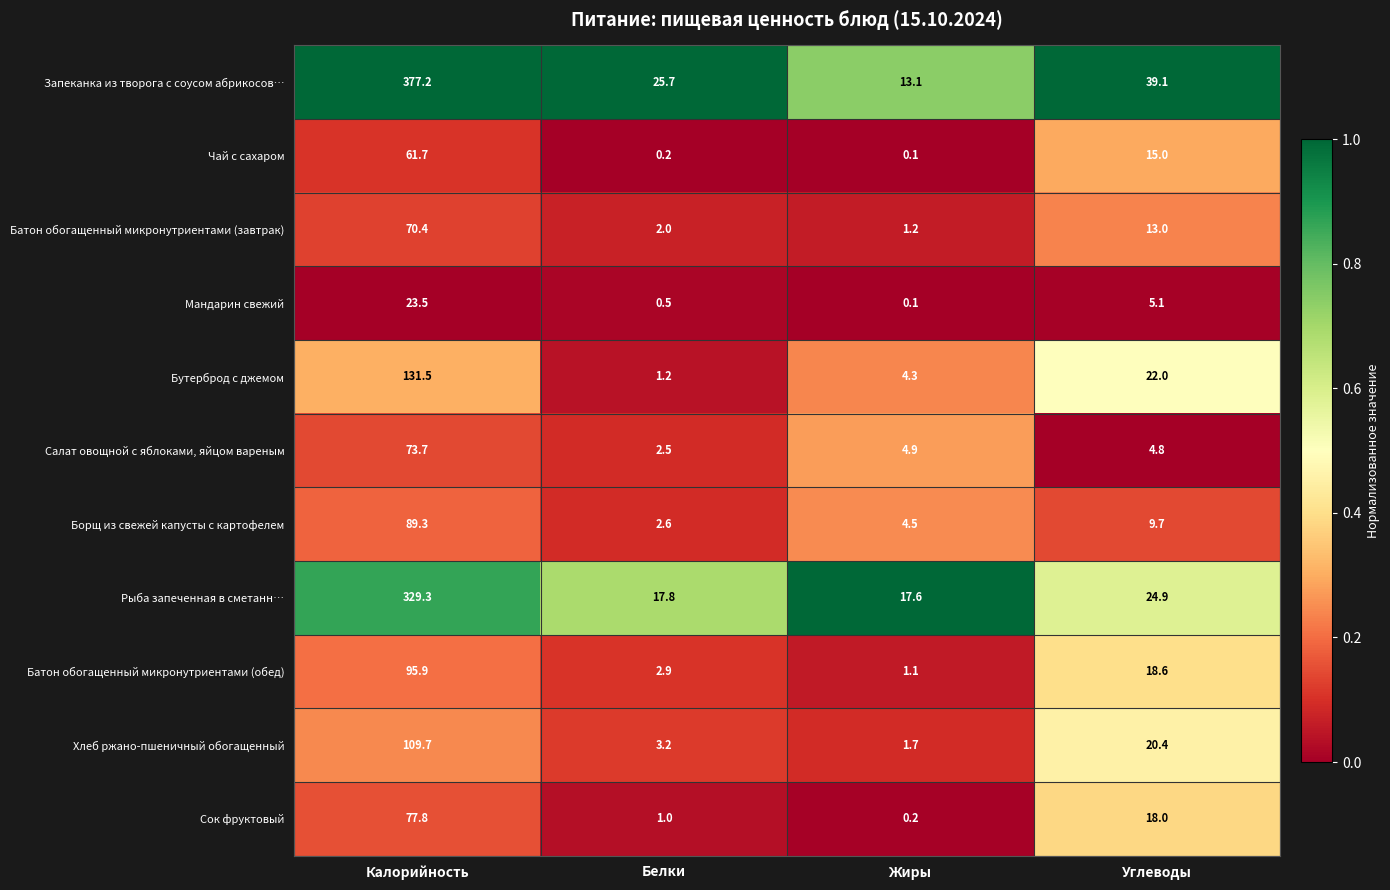

At how many categories does at least one series exceed 0?

4